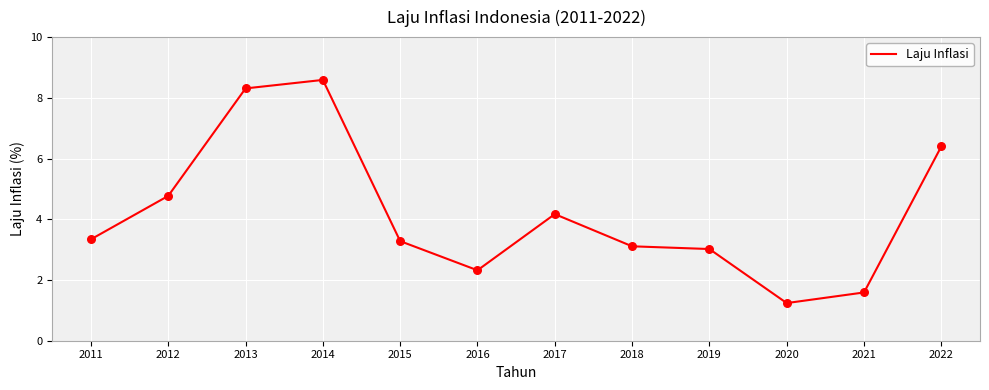

Approximately how many times larger is the value at 2020 compared to 2017?

0.3